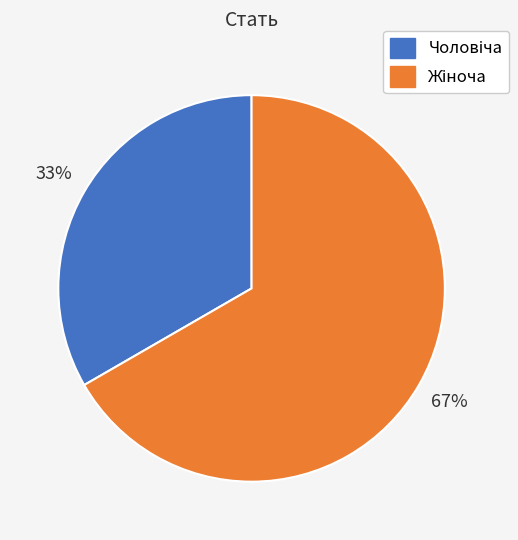

Count the number of slices in the pie.

2